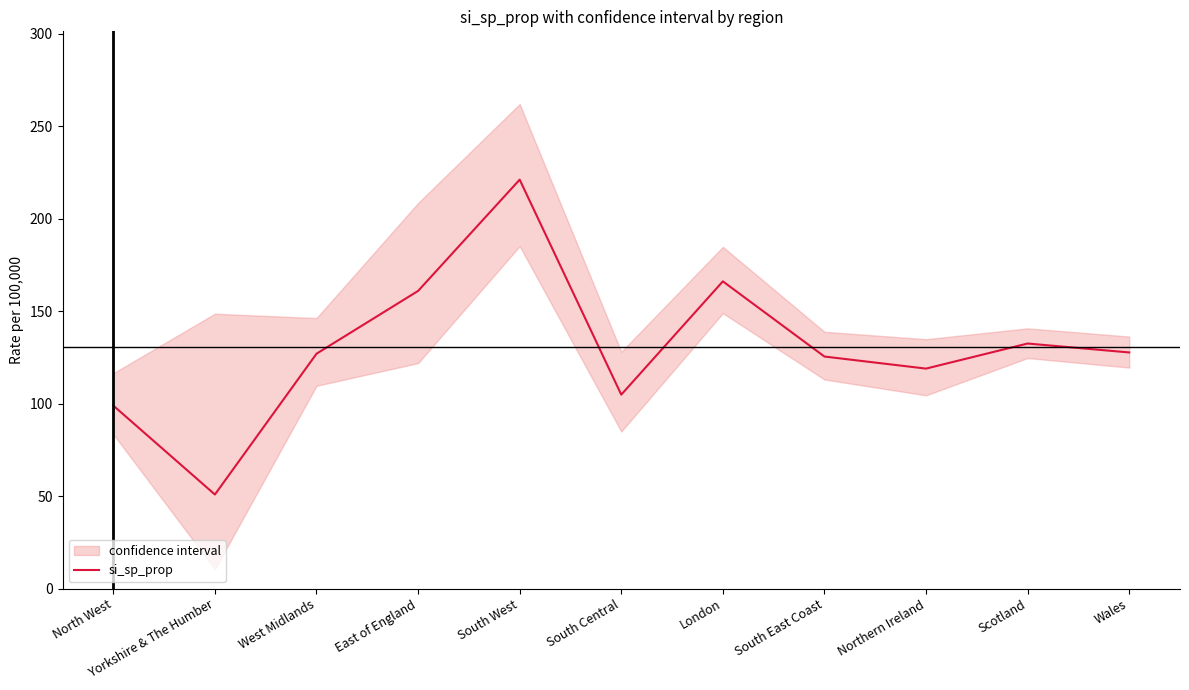

Rank the categories by value from lowest to highest.

Yorkshire & The Humber, North West, South Central, Northern Ireland, South East Coast, West Midlands, Wales, Scotland, East of England, London, South West